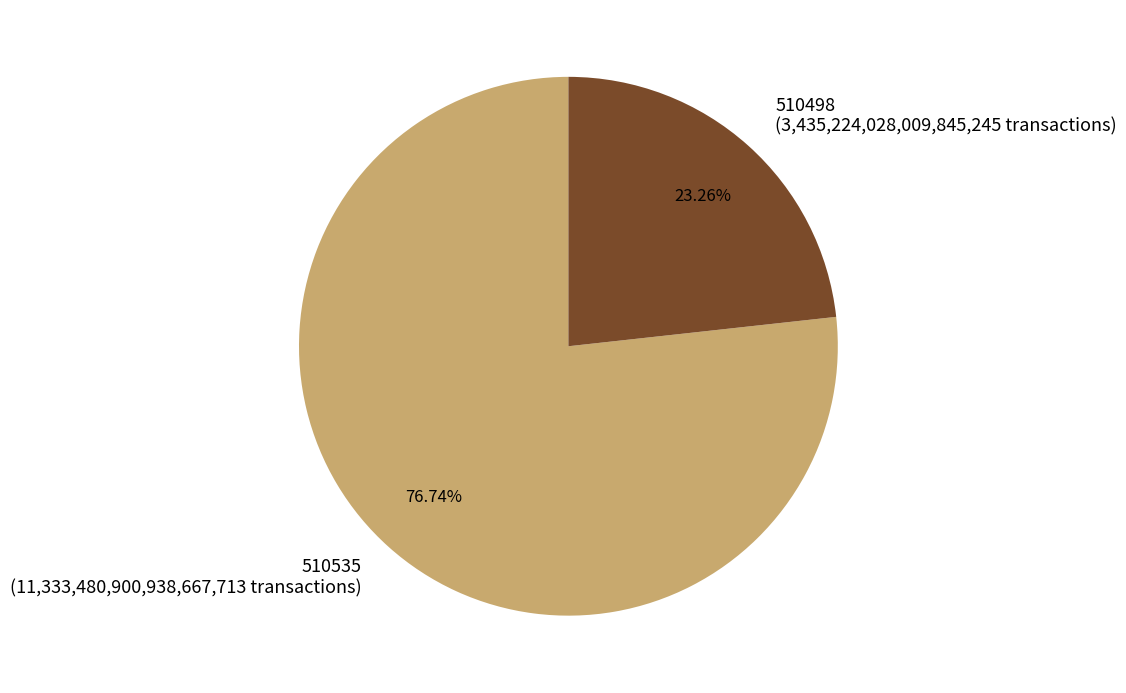

Rank the categories by value from highest to lowest.

510535, 510498